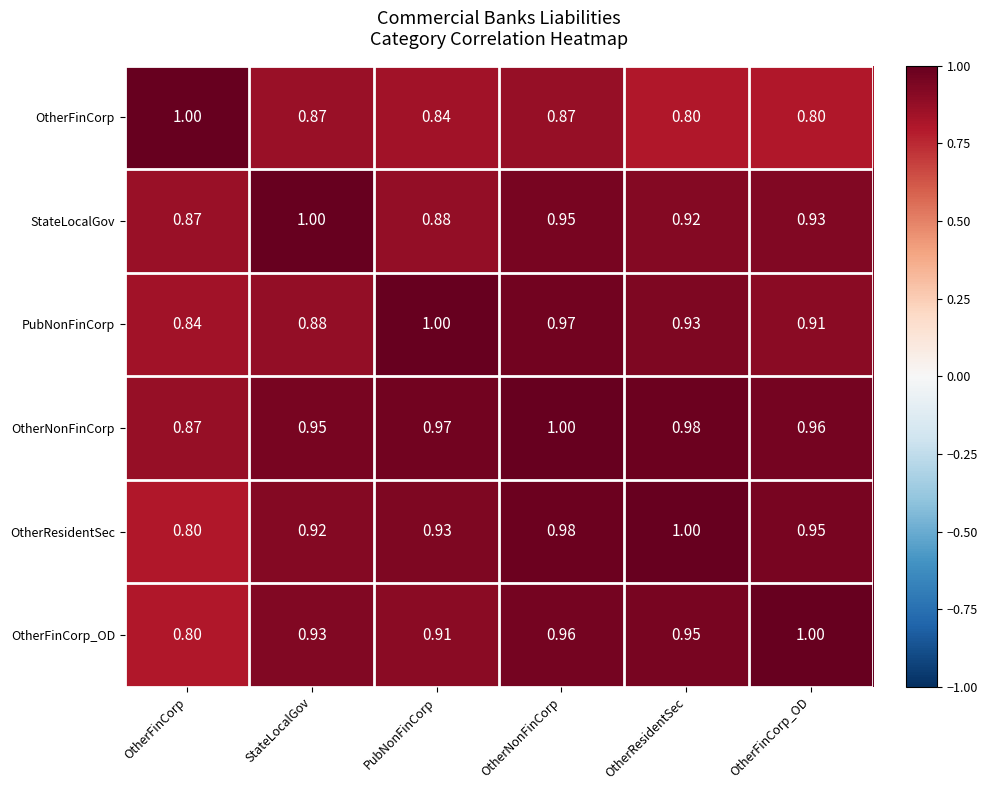

Which series has the largest total across all categories?

OtherNonFinCorp